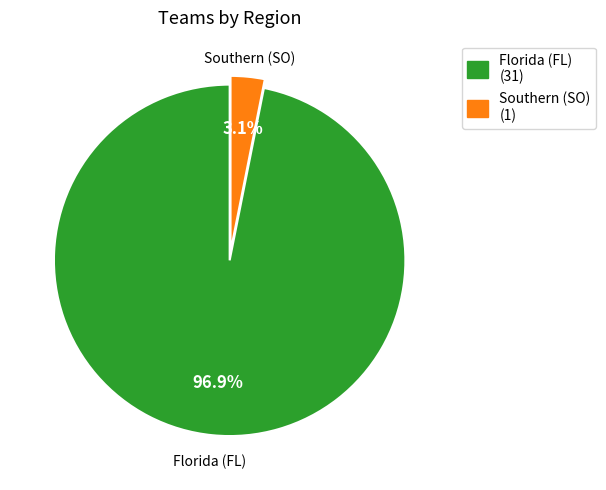

What percentage is the Southern (SO) slice, to the nearest percent?

3%